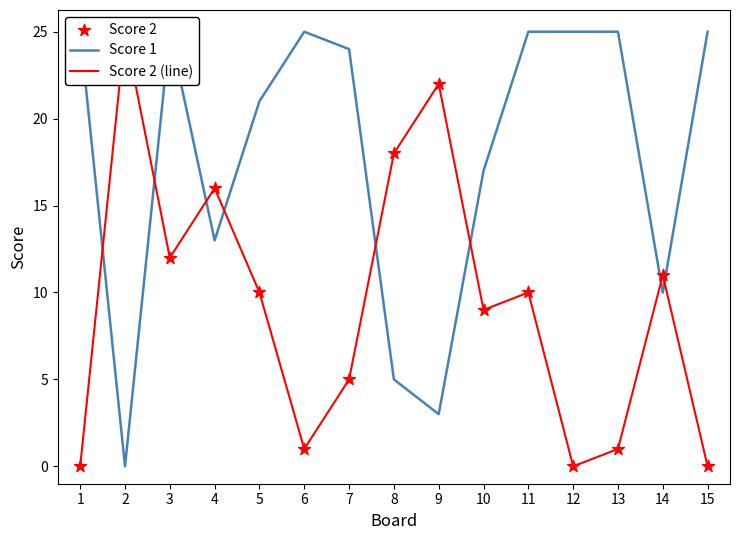

Which series reaches the maximum Y coordinate?

Score 1